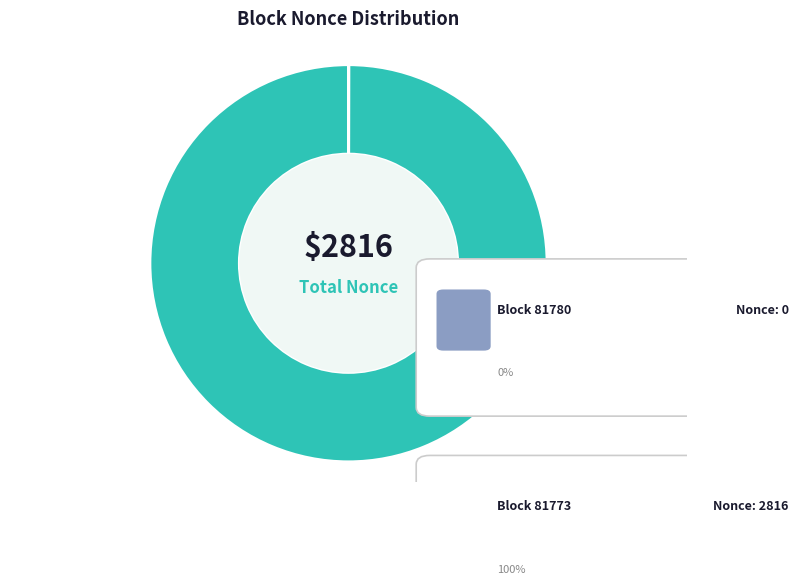

How many segments does this pie chart have?

2